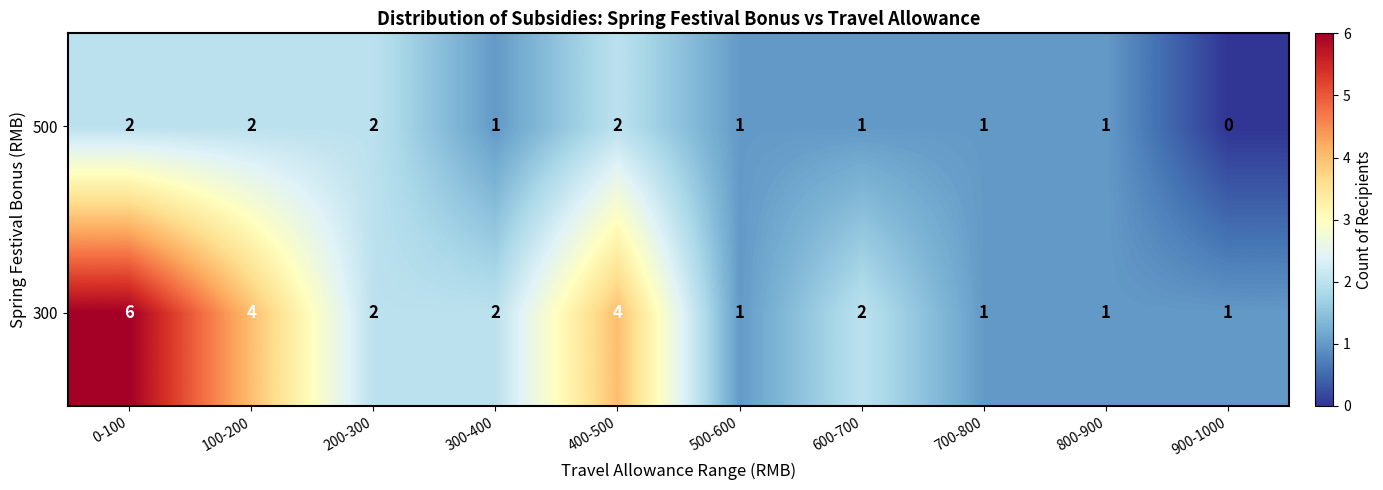

Count the number of data series in this chart.

2